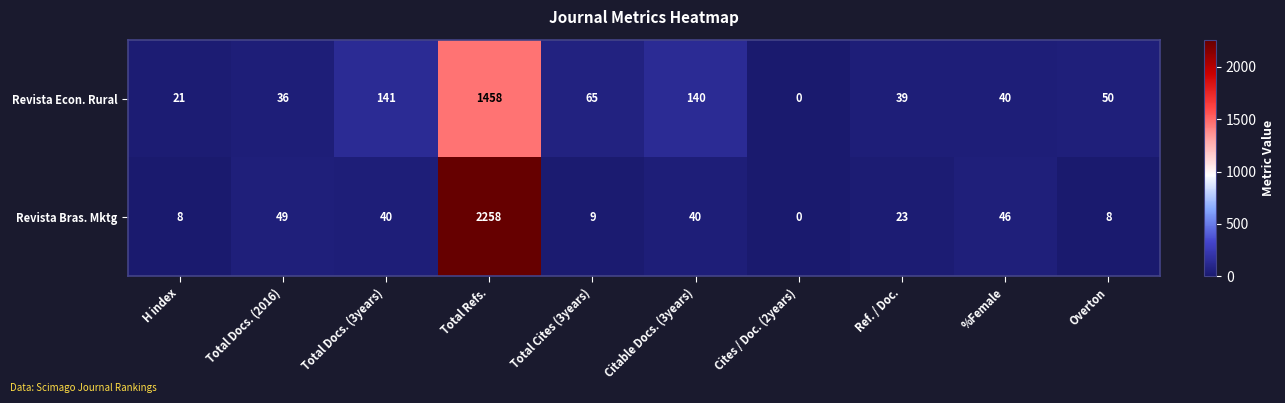

What is the difference between the highest and lowest values at Total Docs. (2016)?

13